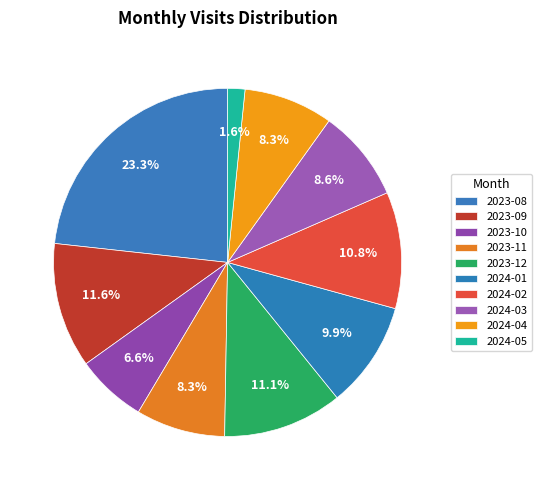

To the nearest percent, what is the difference between the 2023-12 and 2024-03 slice percentages?

3%